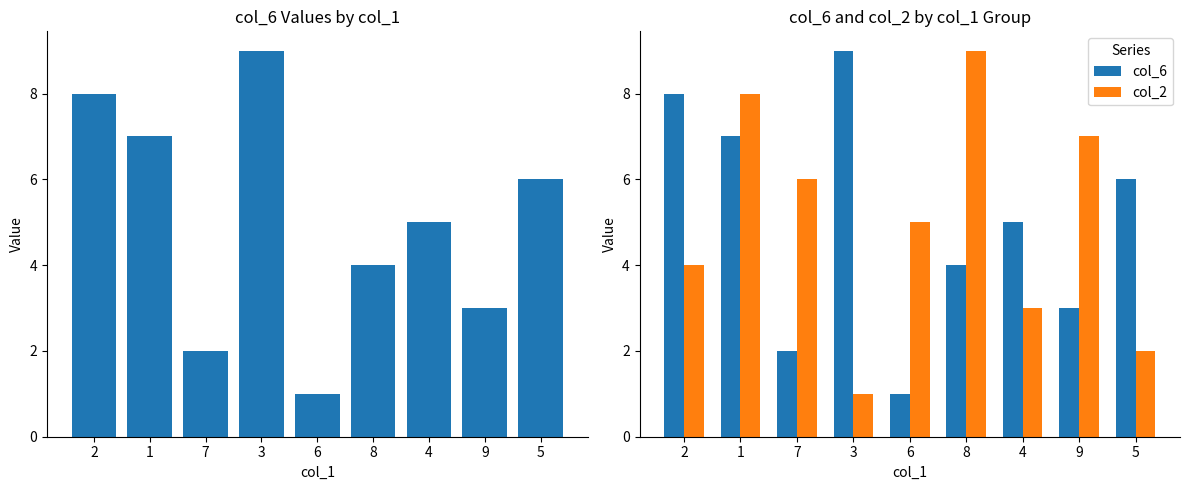

Where is col_6 nearest to the value 5?

4